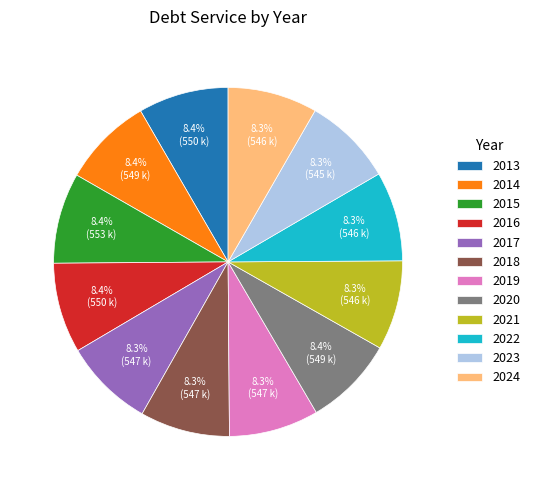

What is the ratio of the value at 2013 to the value at 2024?

1.0